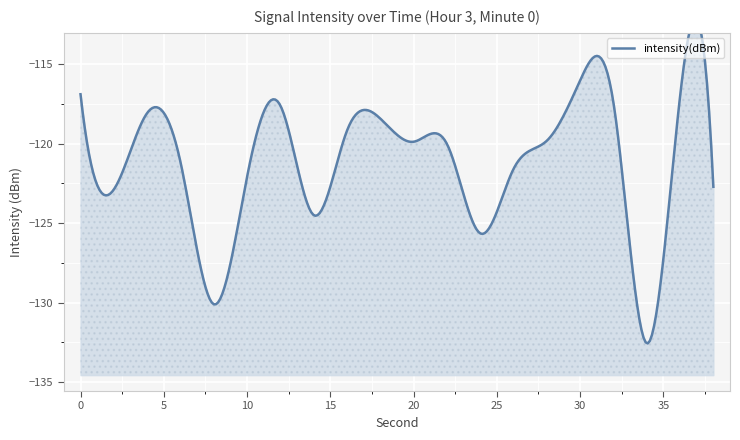

What is the difference between the maximum and minimum values?

16.5